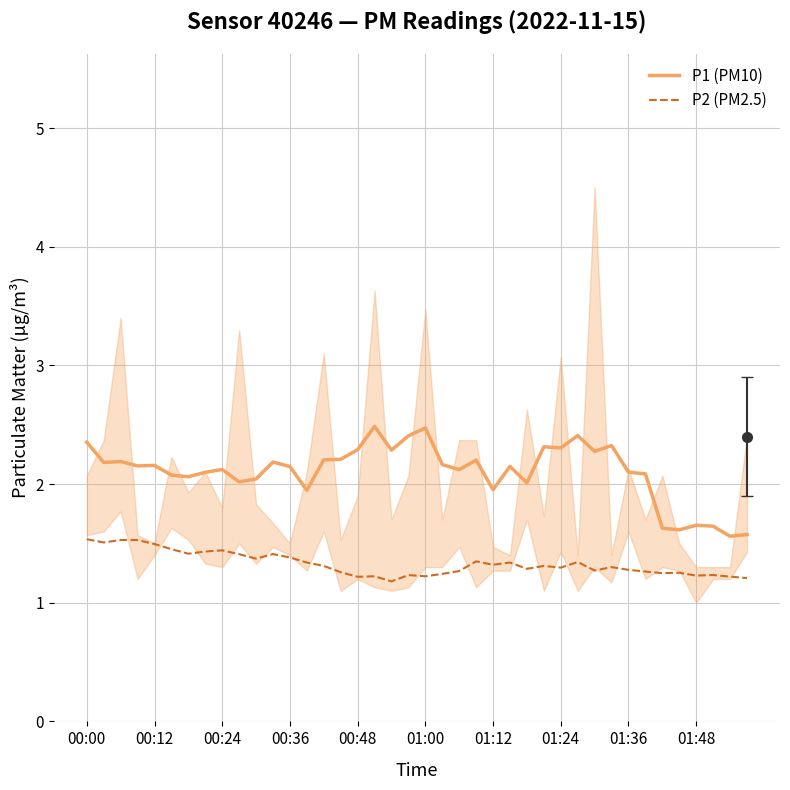

The P1 (PM10) series shows 1.0 at 01:12. True or false?

False